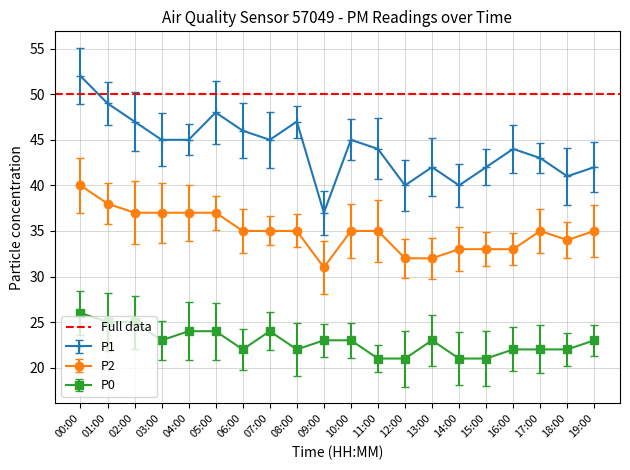

At 01:00, list the series in order from largest to smallest.

P1, P2, P0